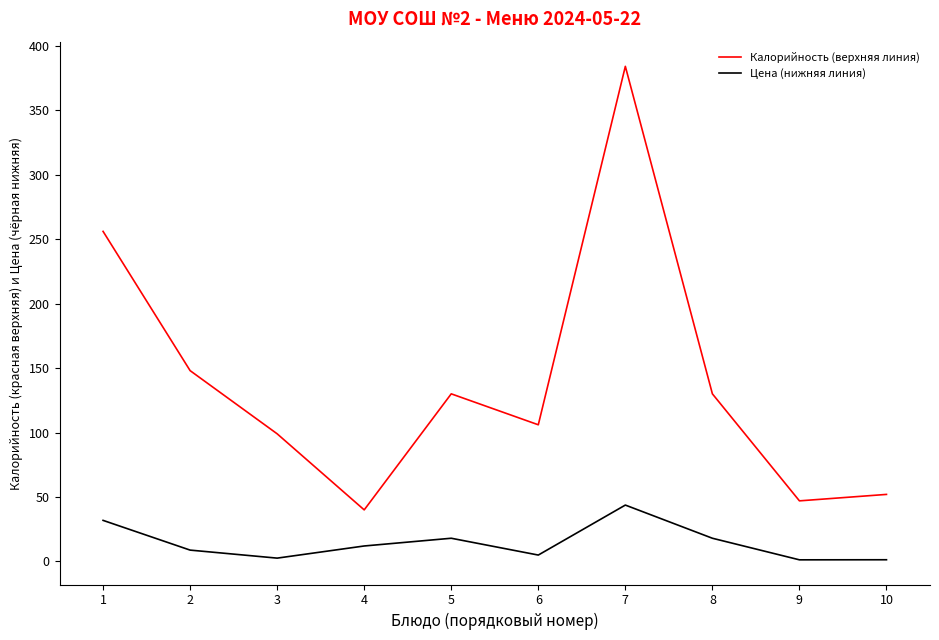

True or false: Цена (нижняя линия) and Калорийность (верхняя линия) intersect in this chart.

False